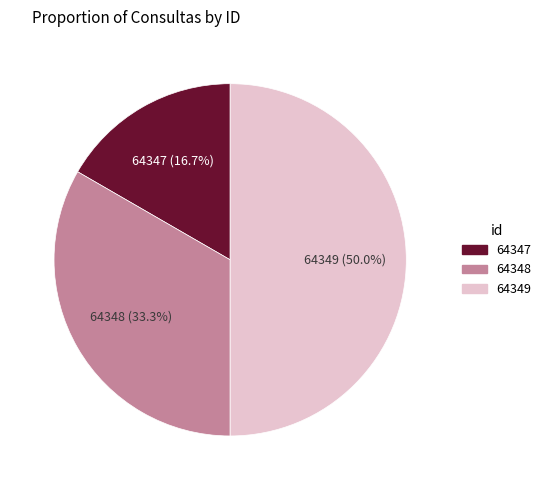

True or false: 64349 accounts for 50% of the total.

True